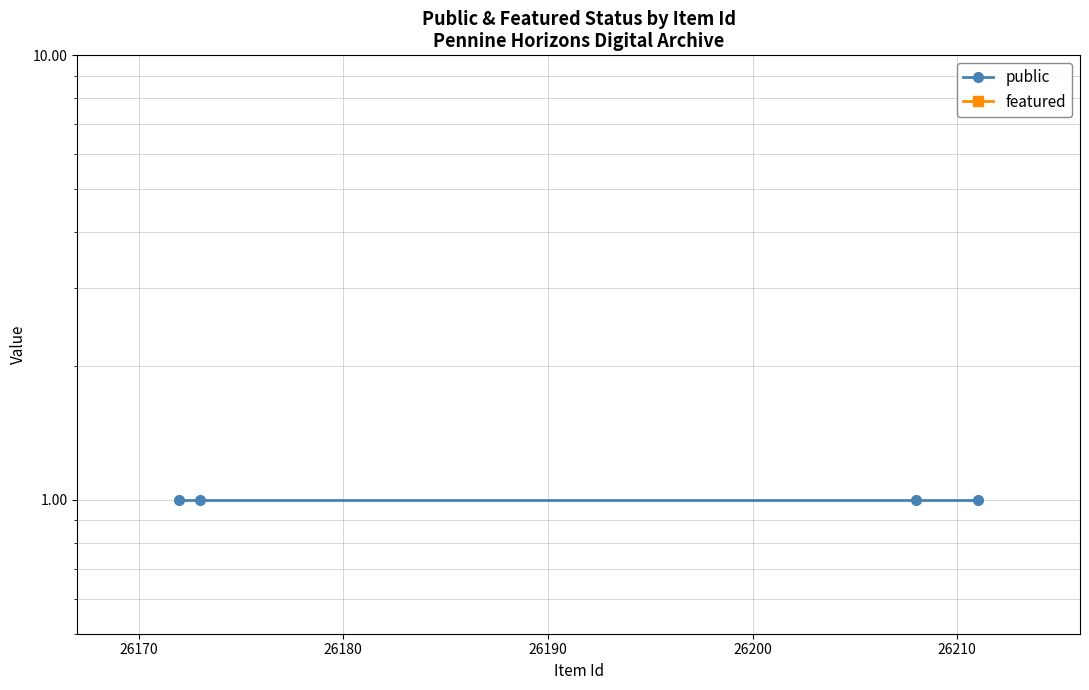

True or false: public and featured cross at least once.

False